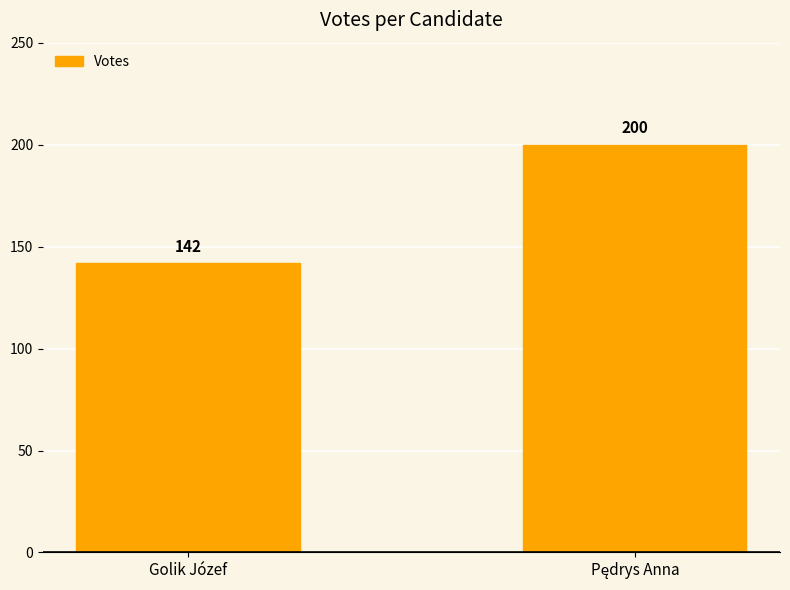

What is the sum of all values?

342